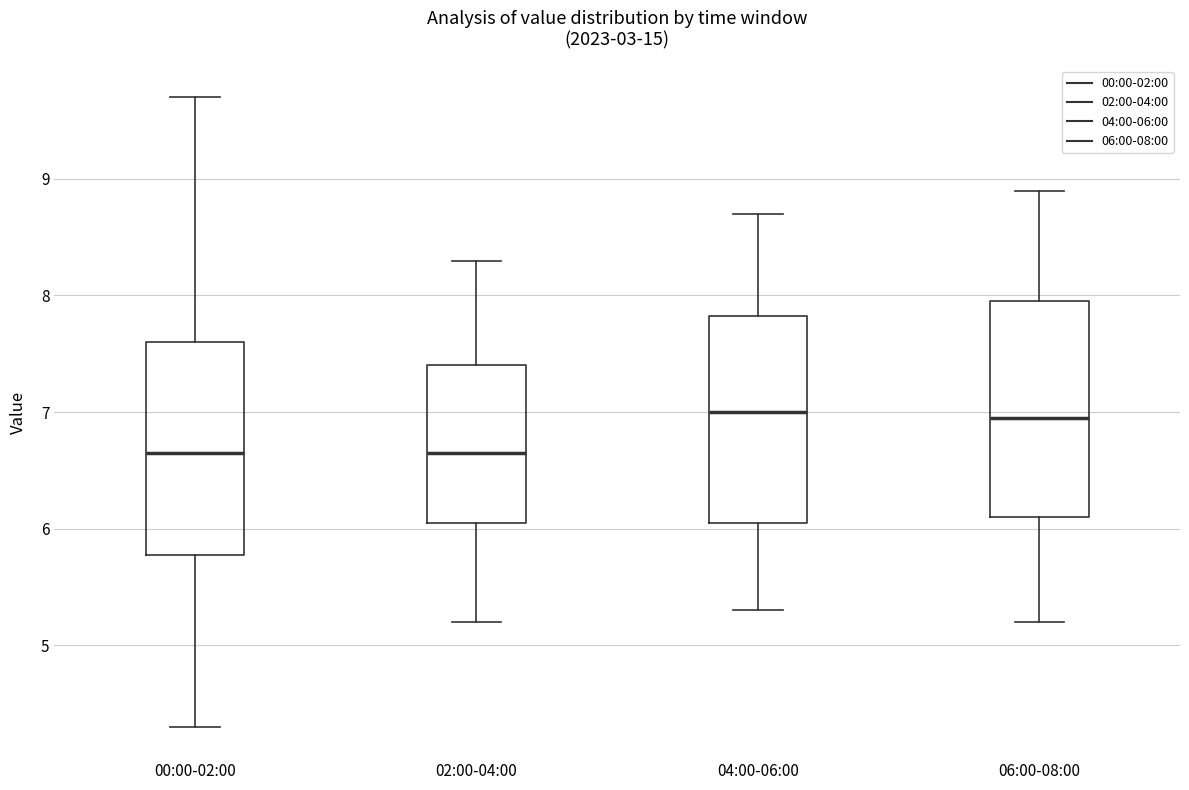

Reading left to right, read every box against the y-axis: the position of its median line, the range the box covers, and the ends of its whiskers. The values are not printed on the chart, so give them approximately, as read against the axis.

00:00-02:00: median 6.7, box 5.8 to 7.6, whiskers 4.3 to 9.7
02:00-04:00: median 6.7, box 6.1 to 7.4, whiskers 5.2 to 8.3
04:00-06:00: median 7.0, box 6.1 to 7.8, whiskers 5.3 to 8.7
06:00-08:00: median 7.0, box 6.1 to 8.0, whiskers 5.2 to 8.9